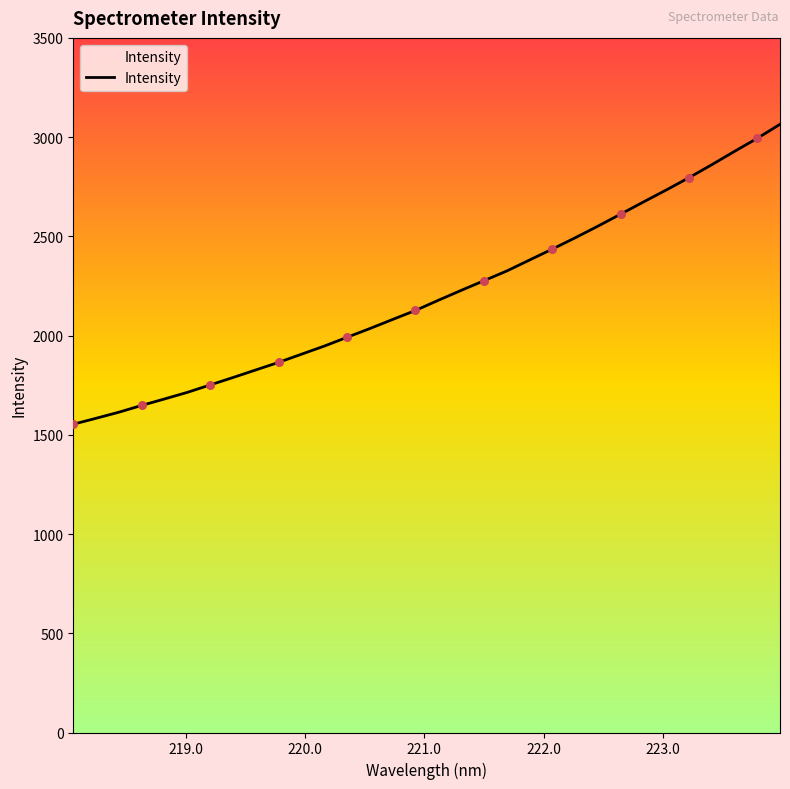

What is the difference between the maximum and minimum values?

1511.3